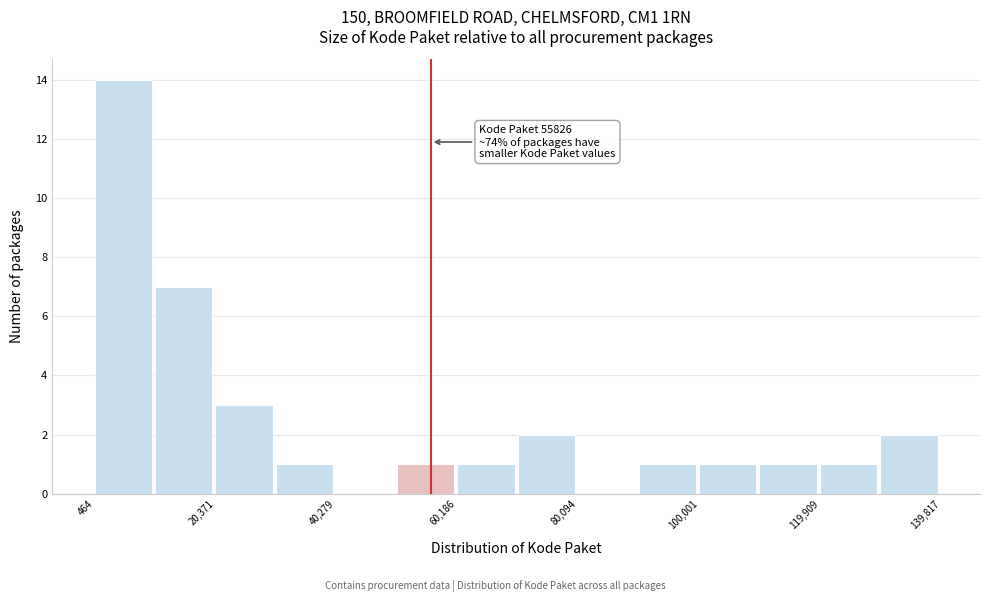

Which range on the x-axis has the tallest bar?

0 to 10000